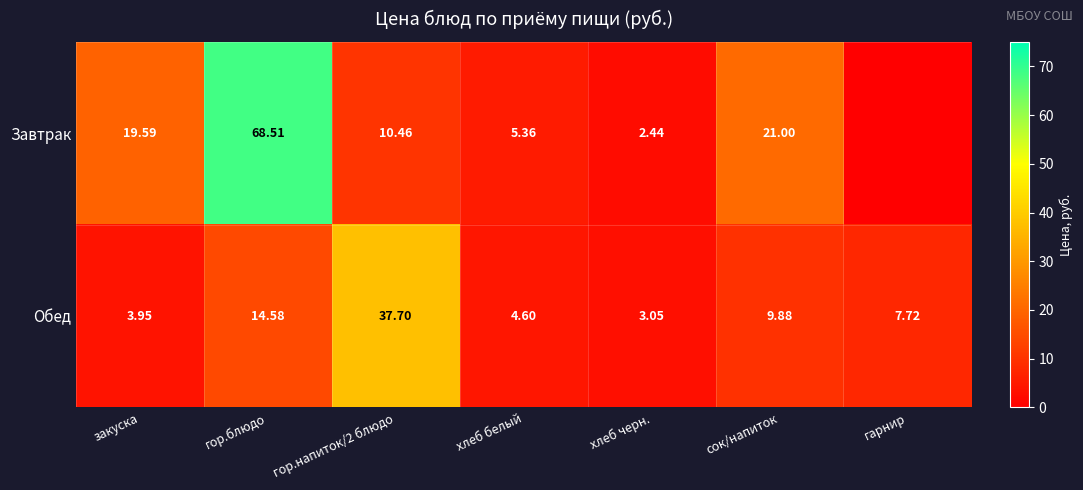

What is the greatest value displayed?

68.5